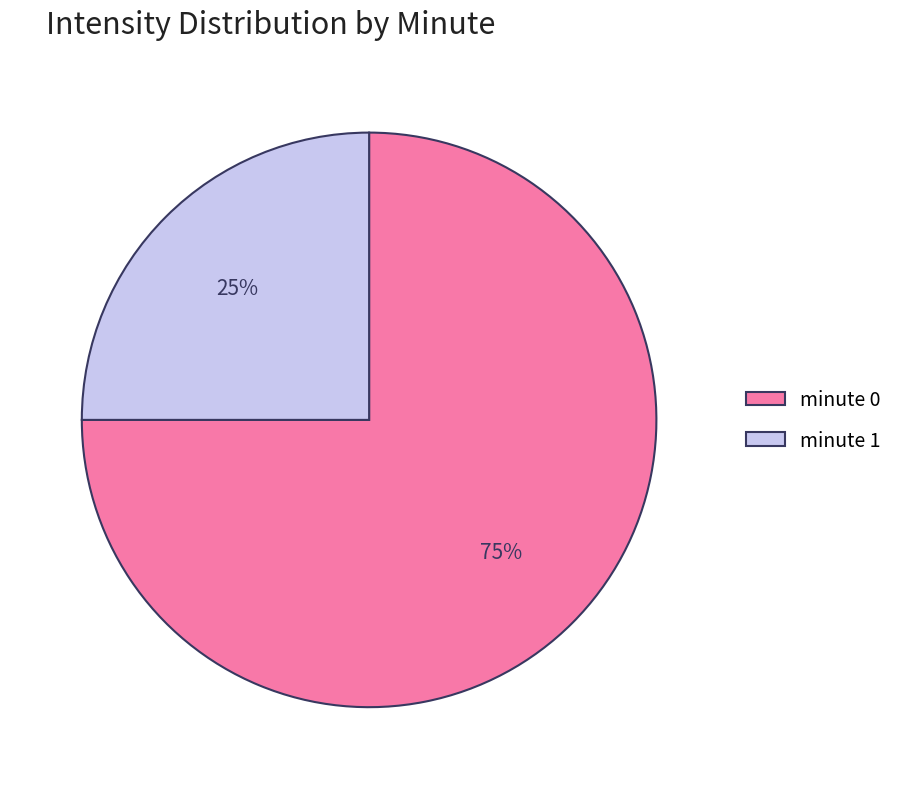

Approximately how many times larger is the value at minute 0 compared to minute 1?

3.0